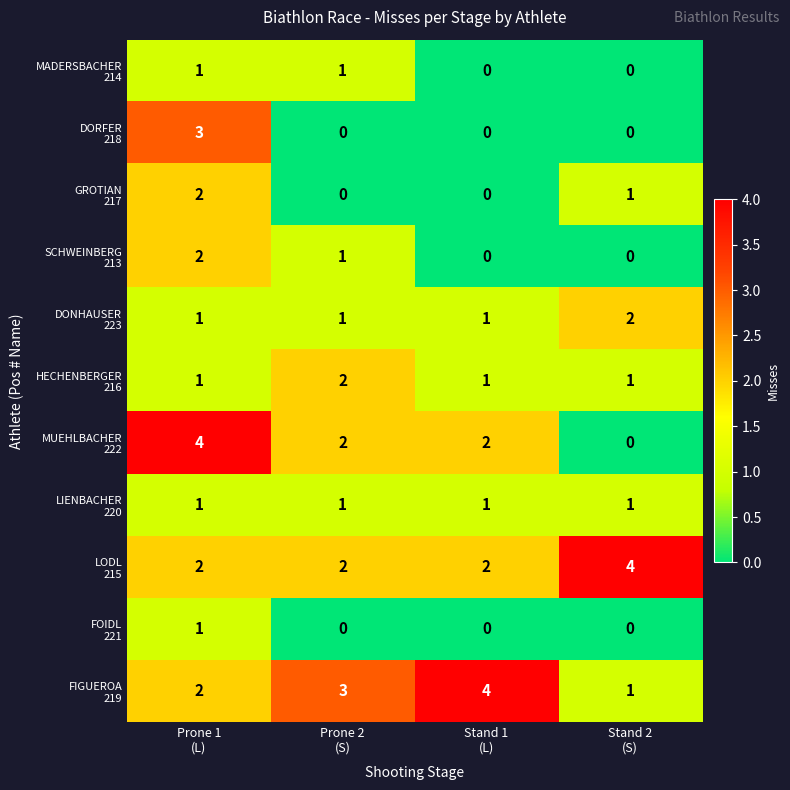

What is the total value across all series at Stand 1
(L)?

11